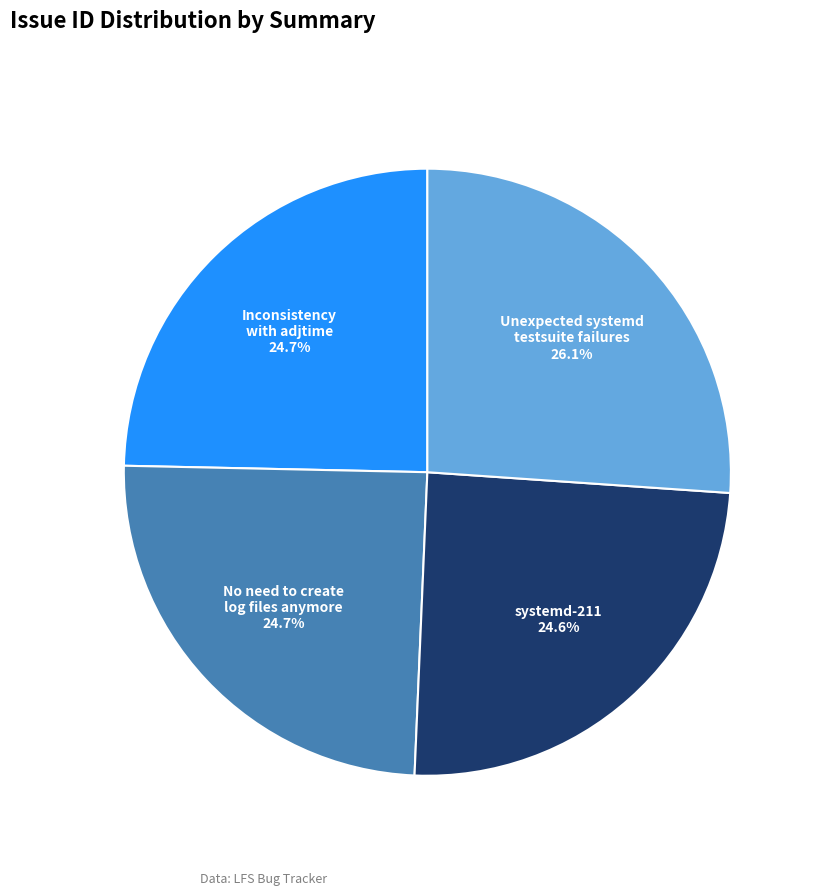

Is the sum of No need to create log files anymore and systemd-211 greater than half?

No